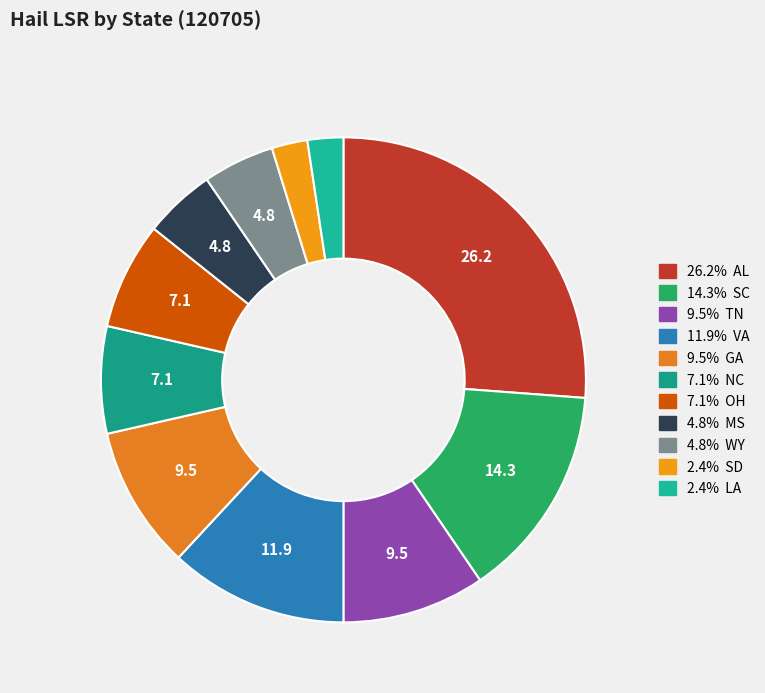

Count the number of slices in the pie.

11